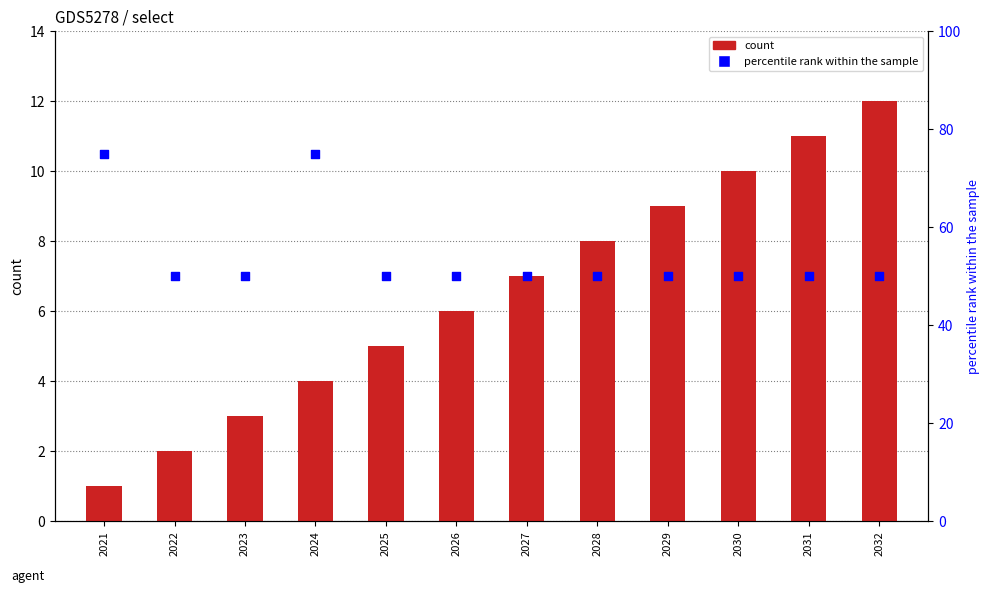

What is the total value across all series at 2029?

59